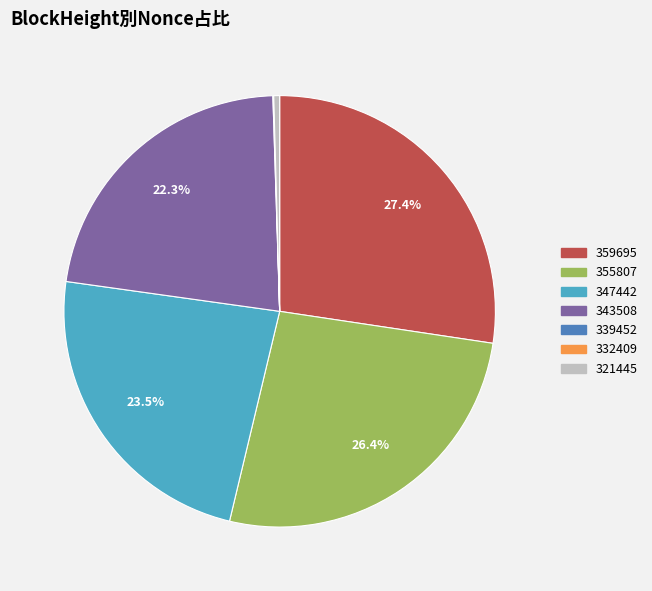

What portion of the pie excludes 343508?

77.7%